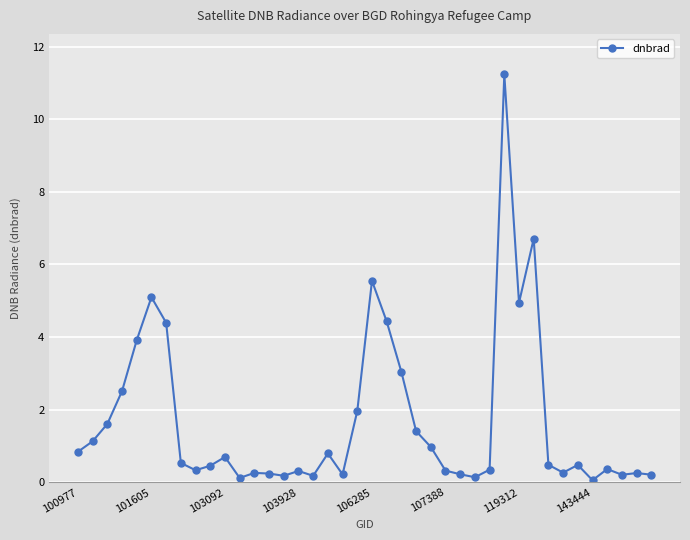

What is the value of the 3rd point from the left?

1.6